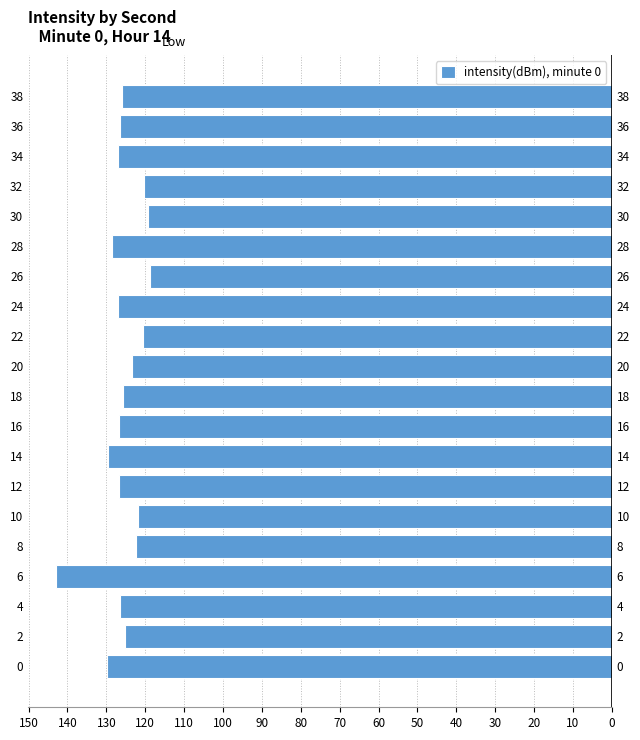

What is the maximum value shown in the chart?

-118.8